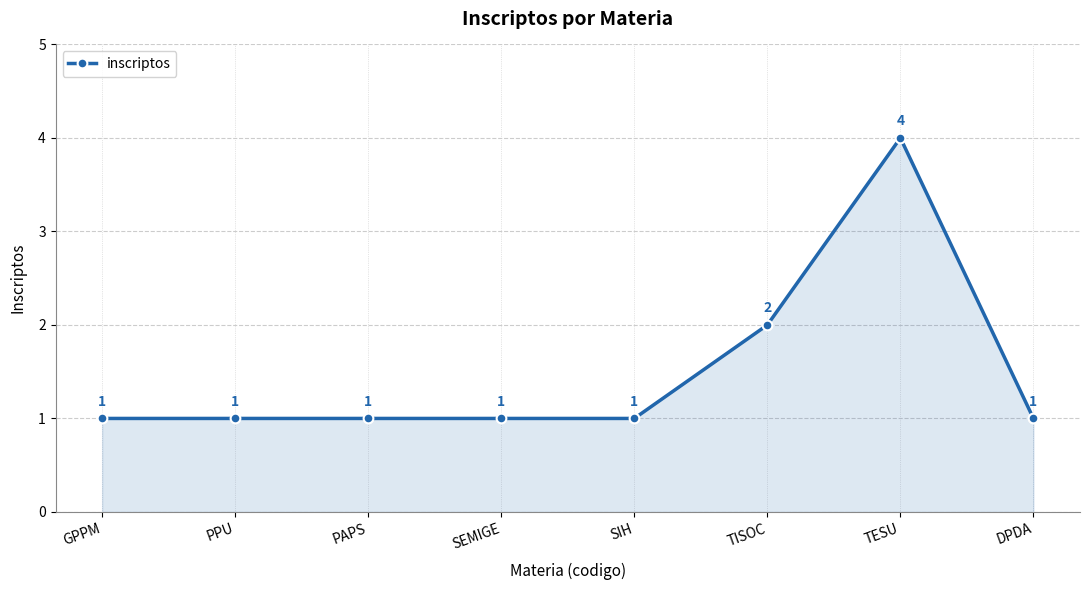

Does the chart have visible grid lines?

Yes